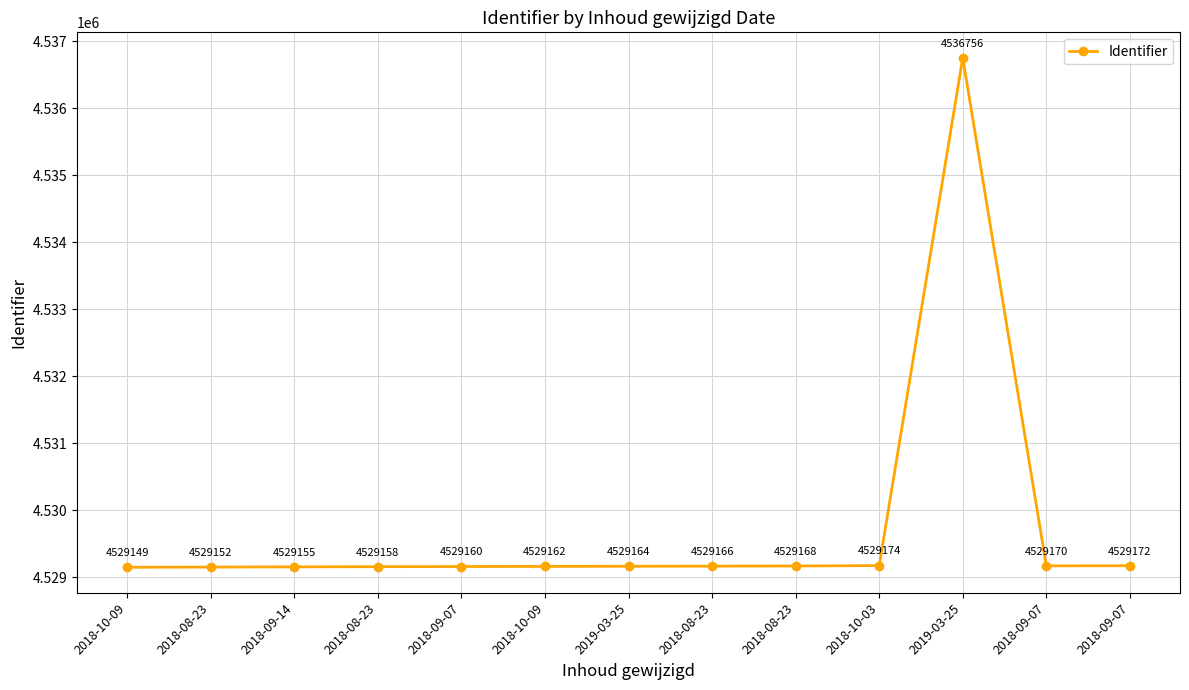

How many interior local valleys (lower than both neighbors) does the data have?

1